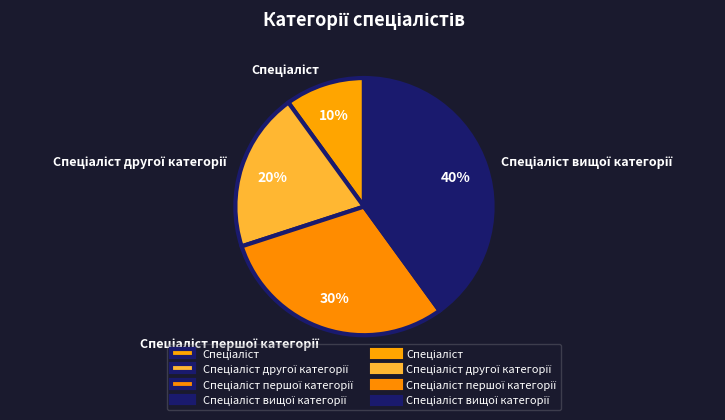

How many slices are in this pie chart?

4